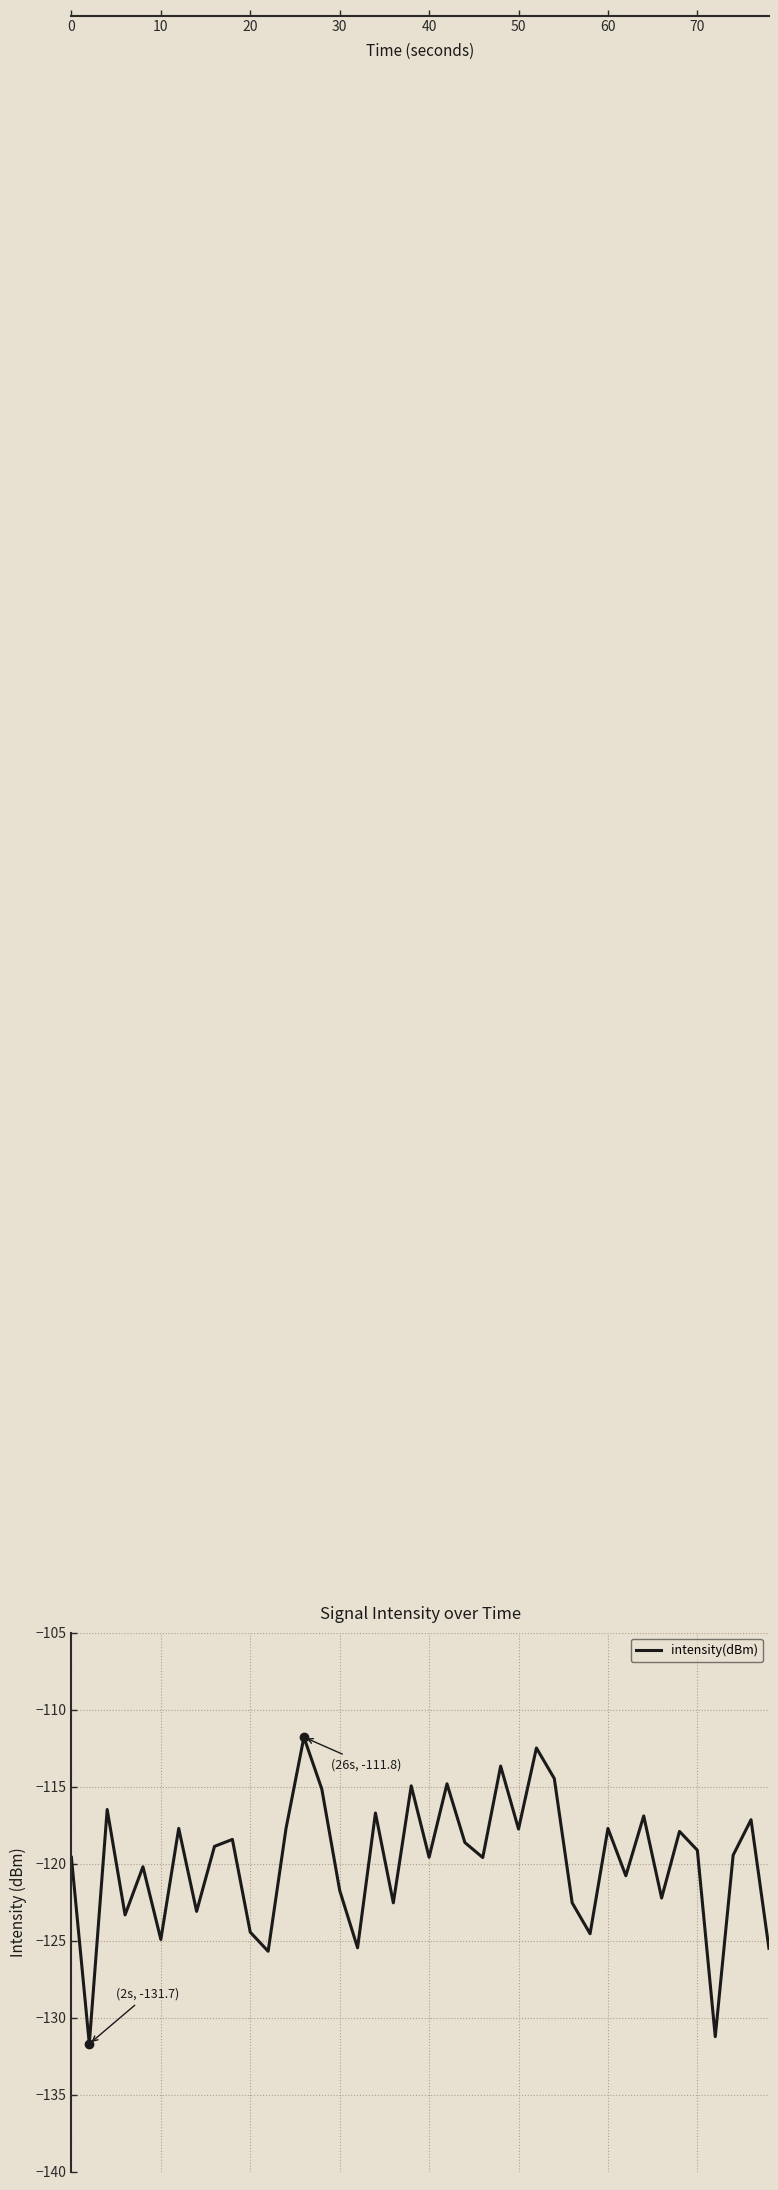

What is the maximum value shown in the chart?

-111.8